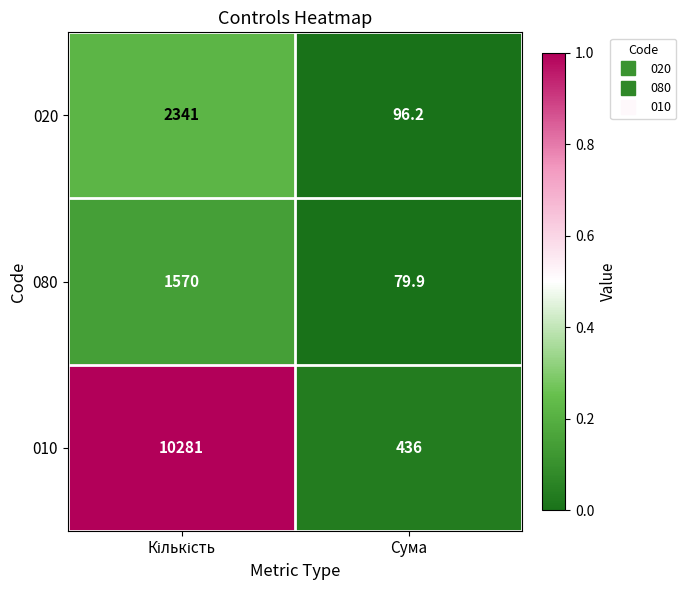

What is the sum of all 080 values?

1649.9